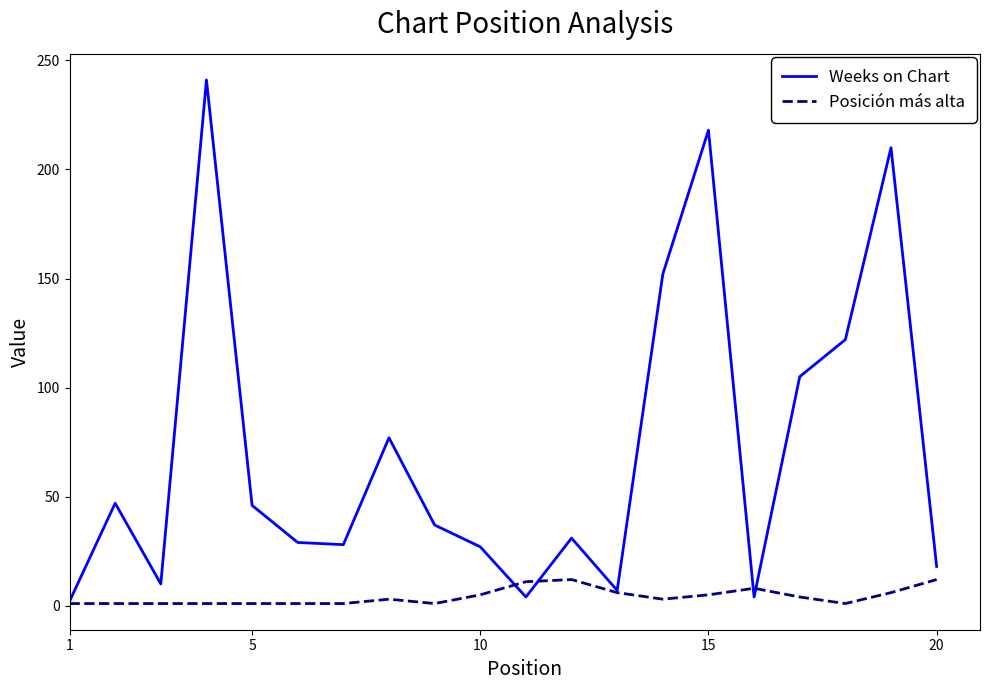

Which series has the largest total across all categories?

Weeks on Chart